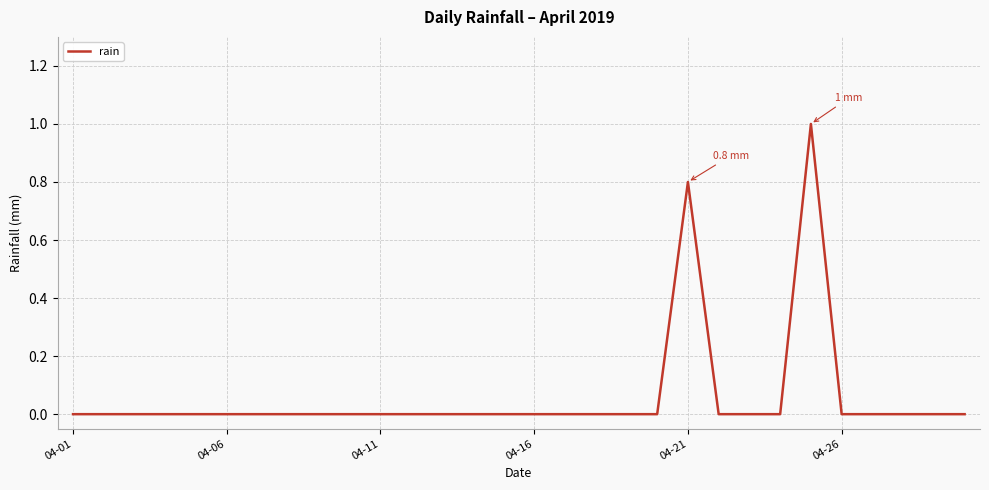

What is the greatest value displayed?

1.0